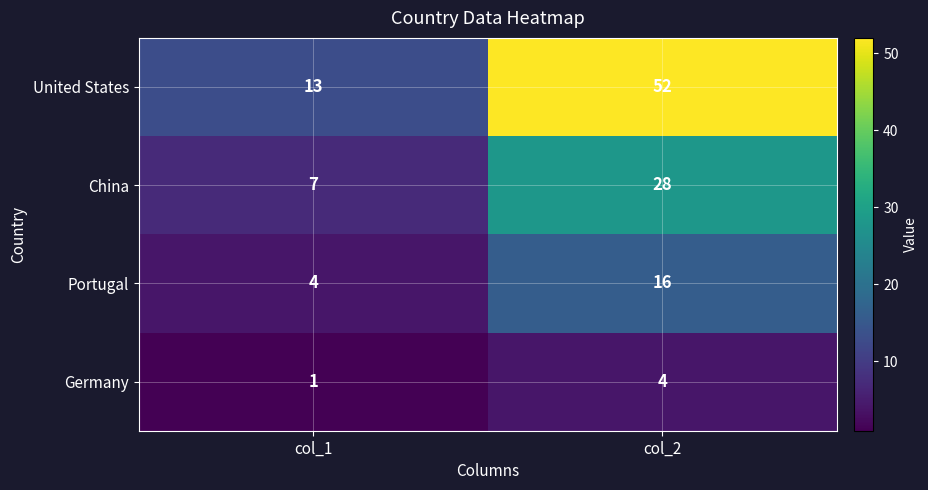

At which category is the sum across all series the highest?

col_2